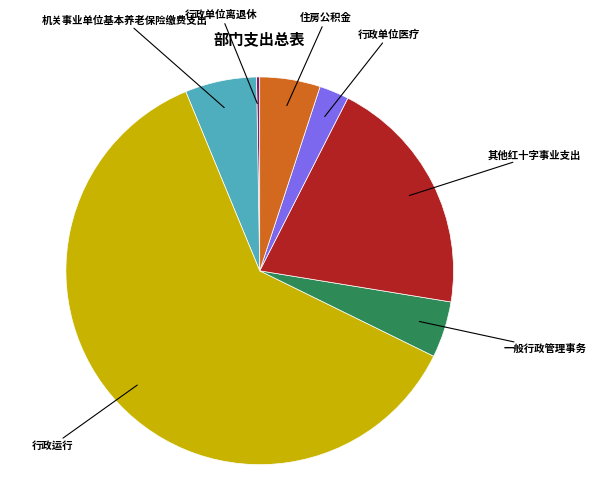

Does any single category account for the majority?

Yes